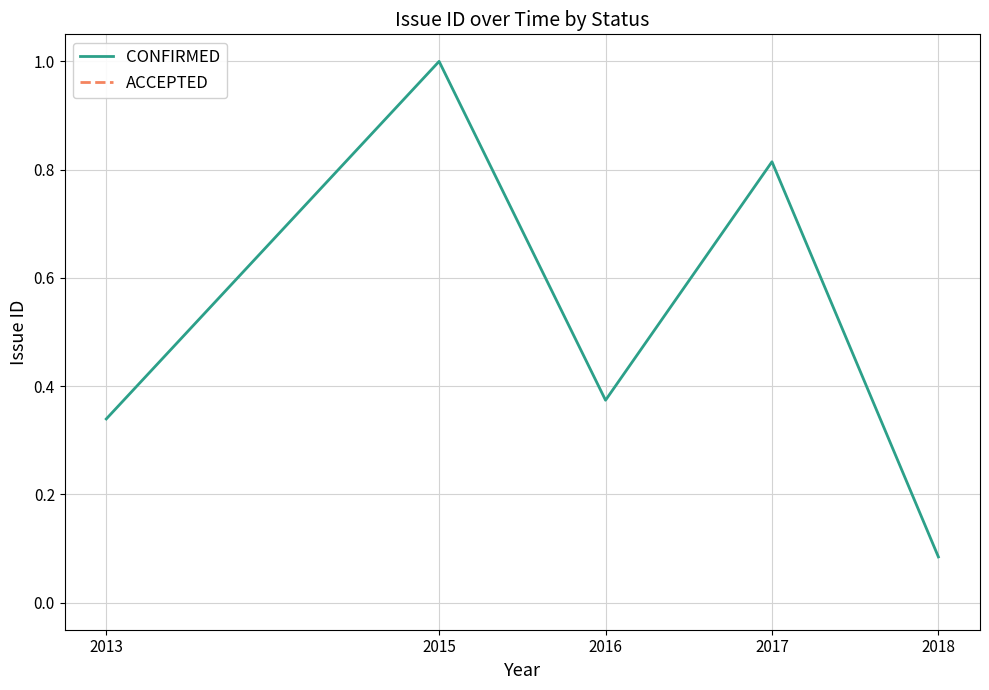

Does the chart have visible grid lines?

Yes